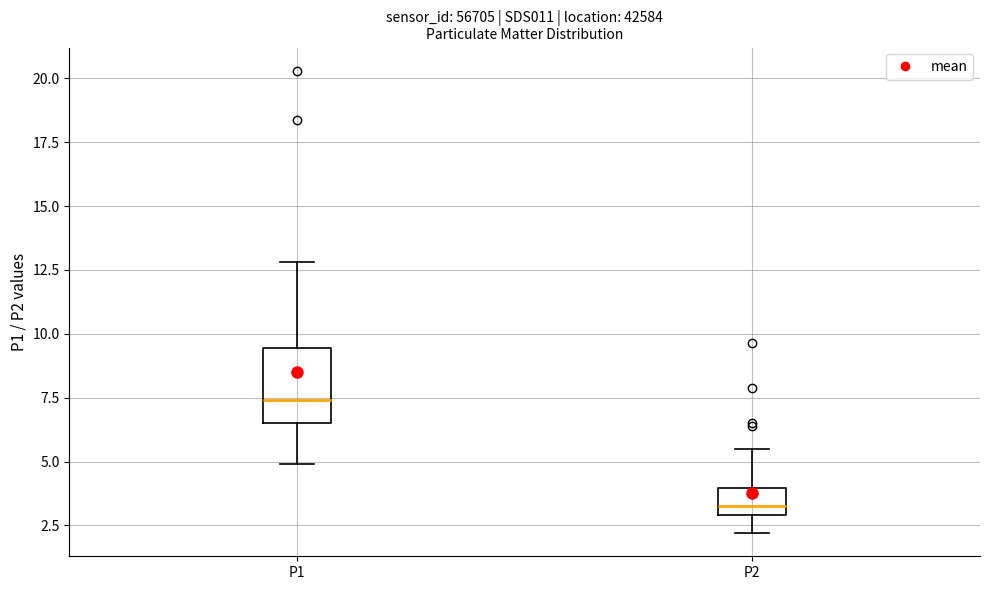

Which box has the highest median line?

P1